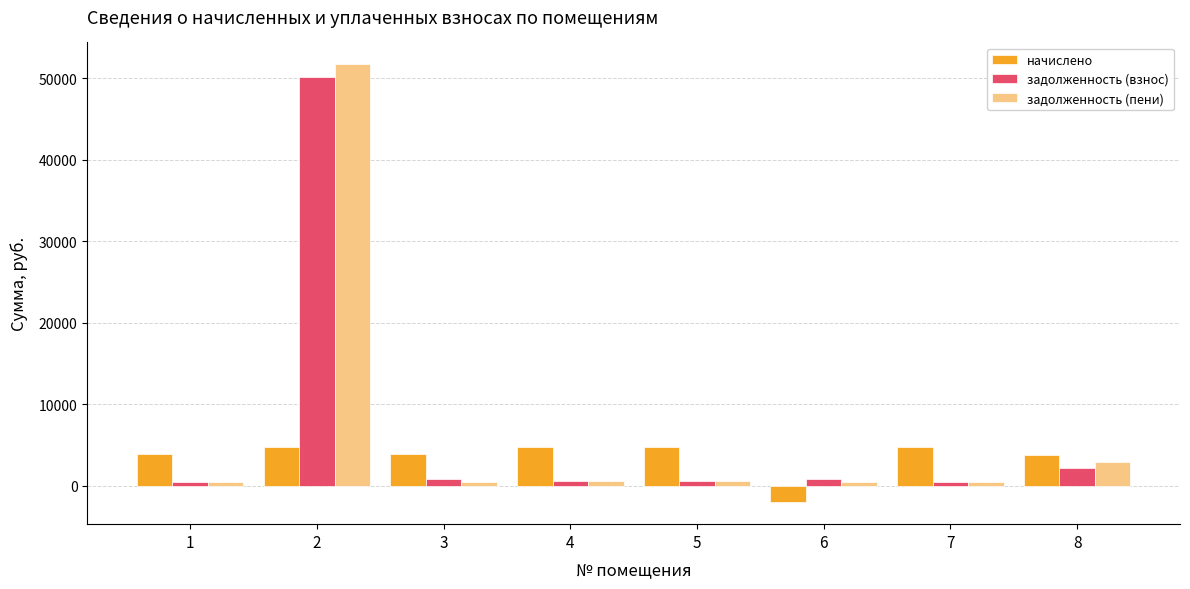

What is the total value across all series at 2?

106612.8